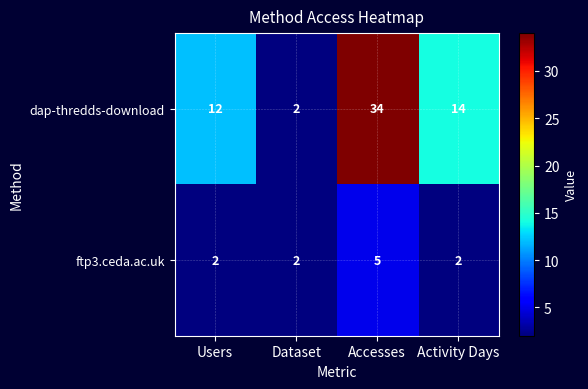

What is the average value of the ftp3.ceda.ac.uk series?

3